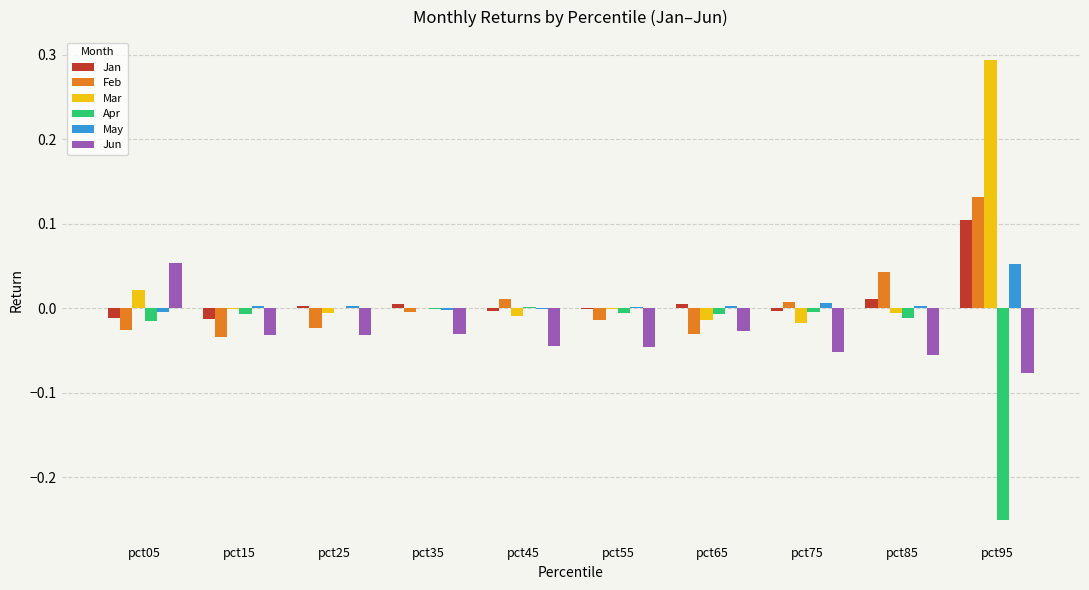

How many data points does each series have?

10